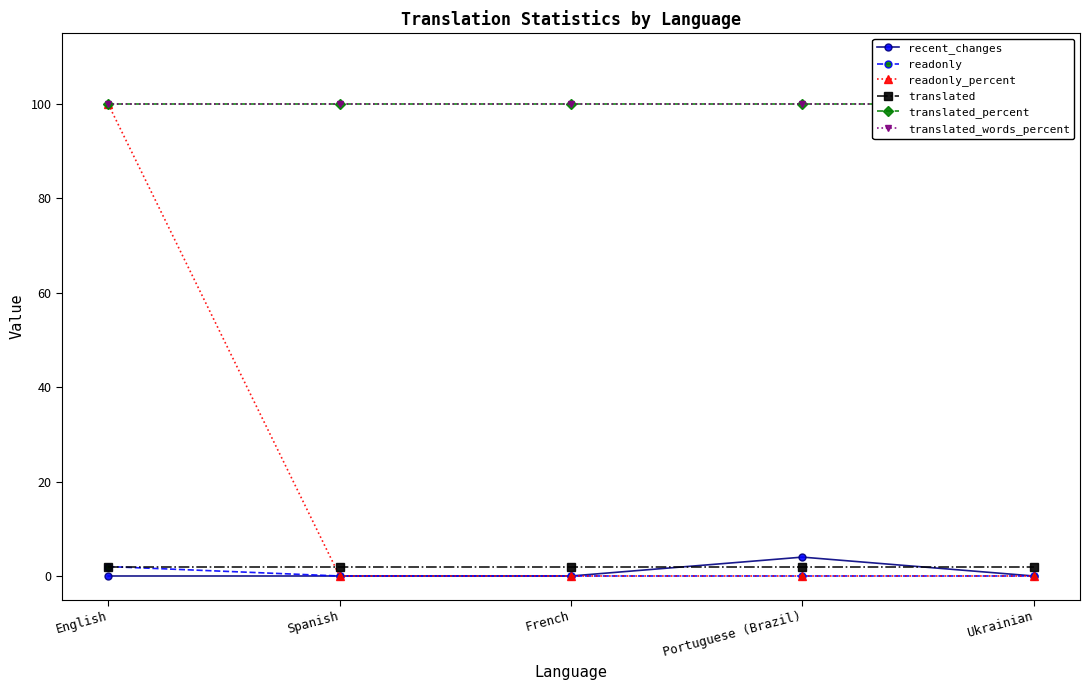

Is it true that translated_percent equals 68 at Portuguese (Brazil)?

False